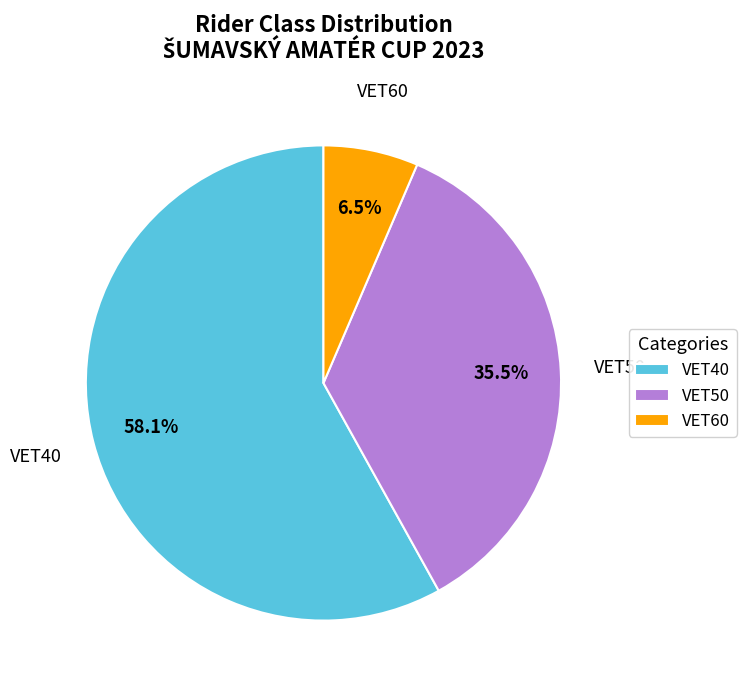

Which category has the smallest portion of the pie?

VET60